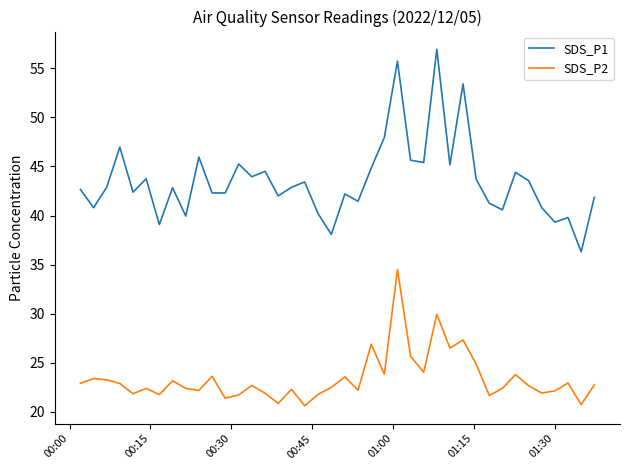

True or false: SDS_P1 and SDS_P2 intersect in this chart.

False